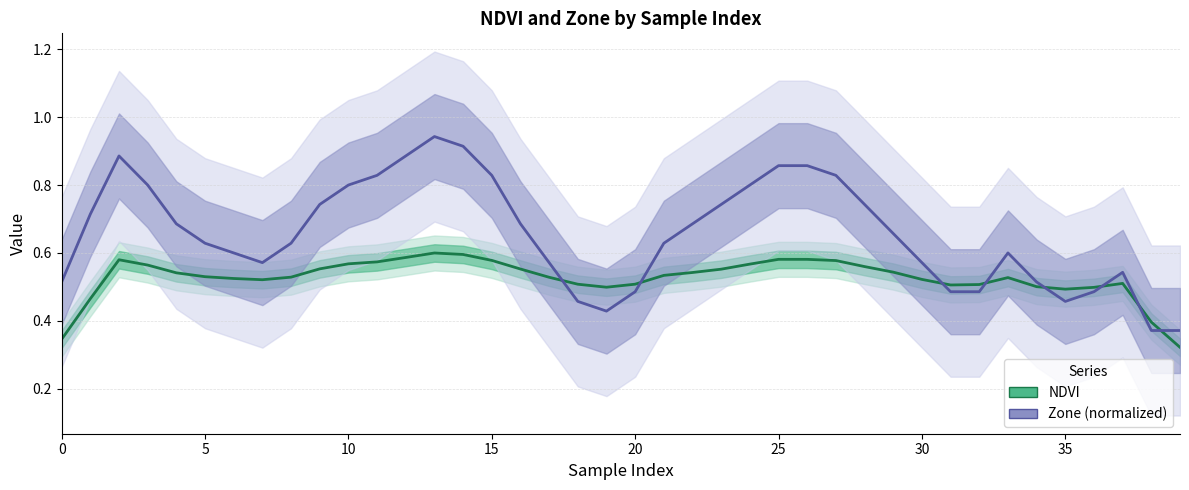

What is the difference between the maximum and minimum values in the NDVI series?

0.3